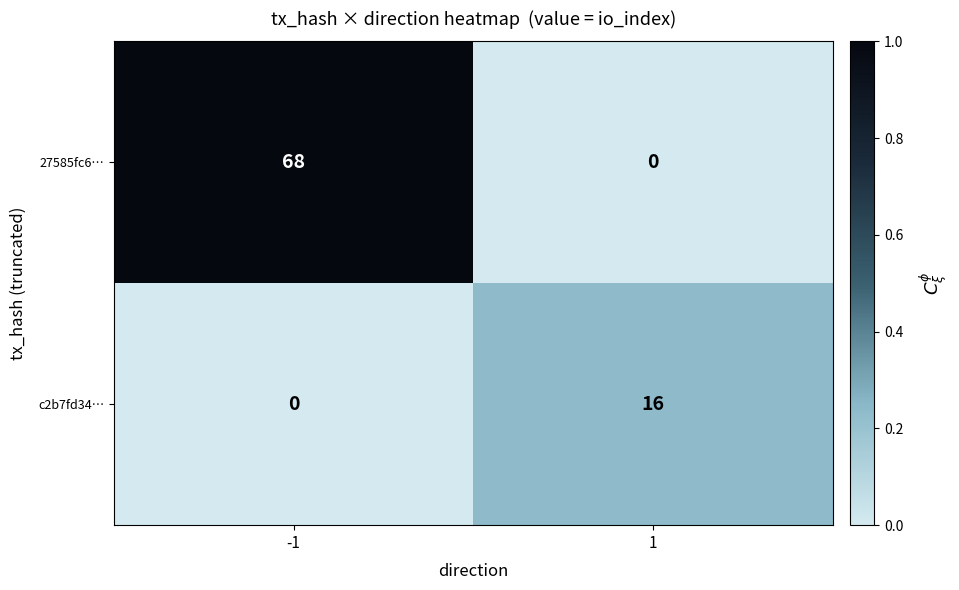

What is the difference between the maximum and minimum values in the 27585fc6… series?

68